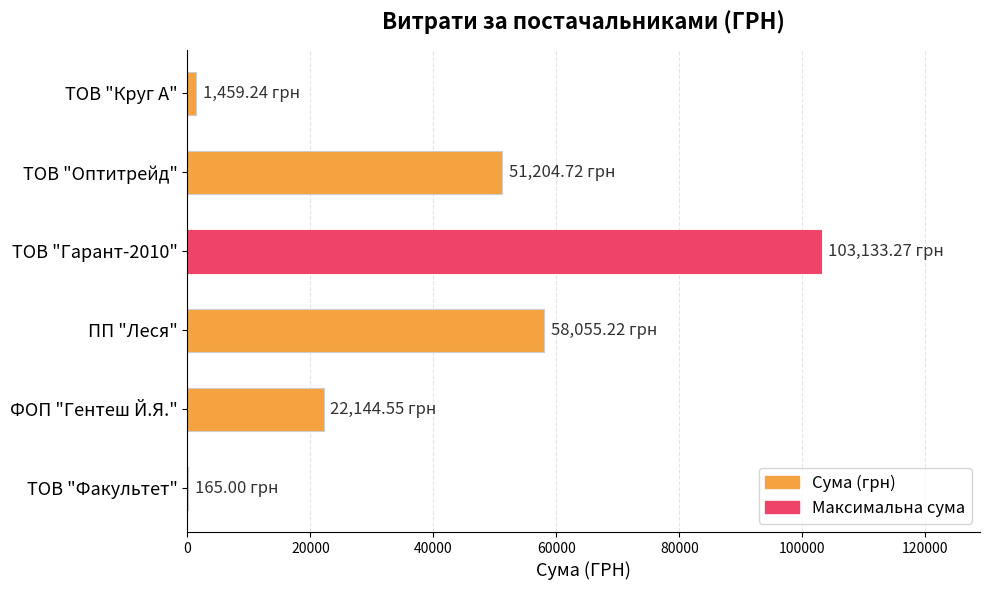

What is the average value?

39360.3